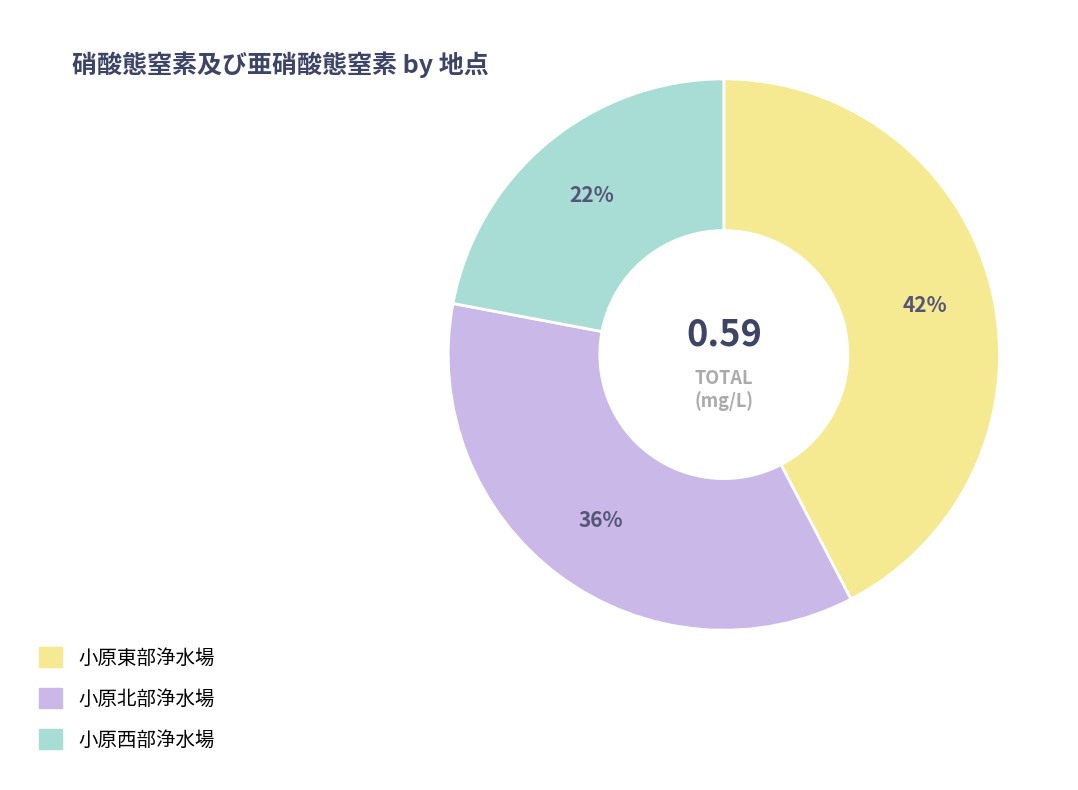

True or false: 小原東部浄水場 accounts for 42% of the total.

True